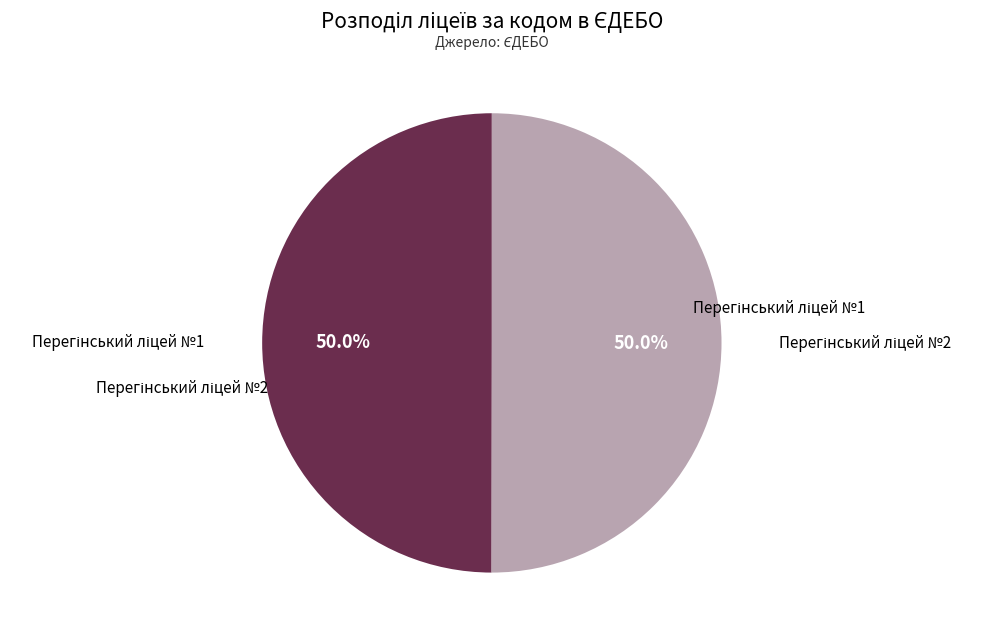

Count the number of slices in the pie.

2